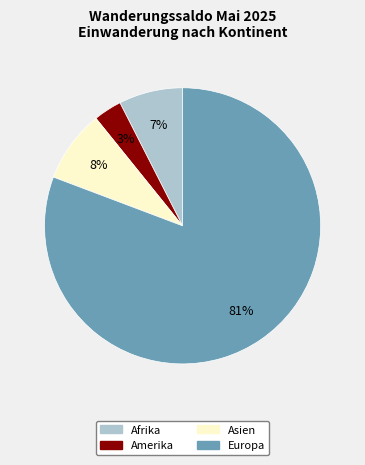

Is it true that Afrika is 1% of the pie?

False